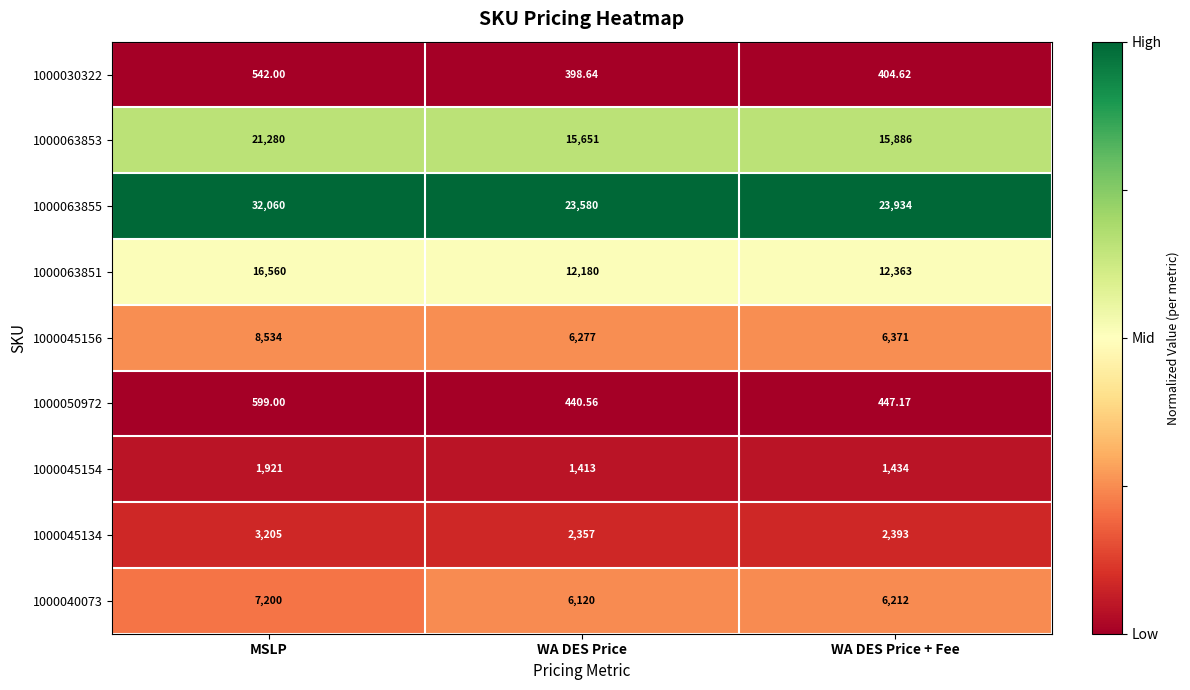

Which series has the widest spread of values?

1000063855